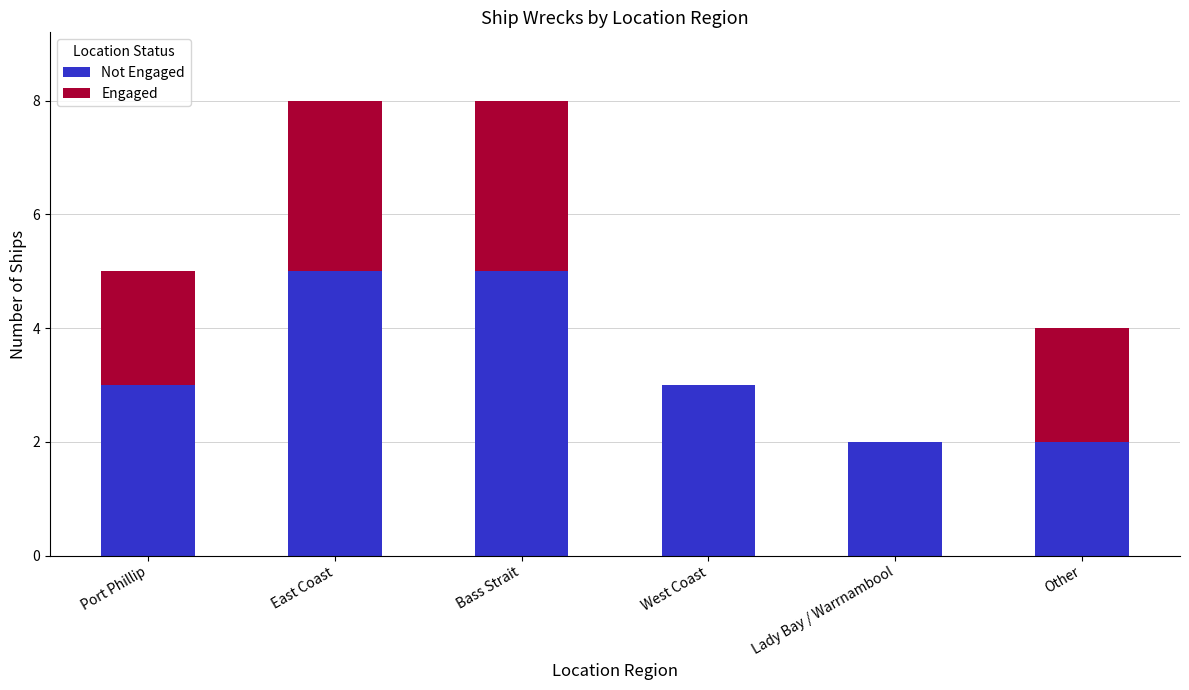

What is the total value across all series at Port Phillip?

5